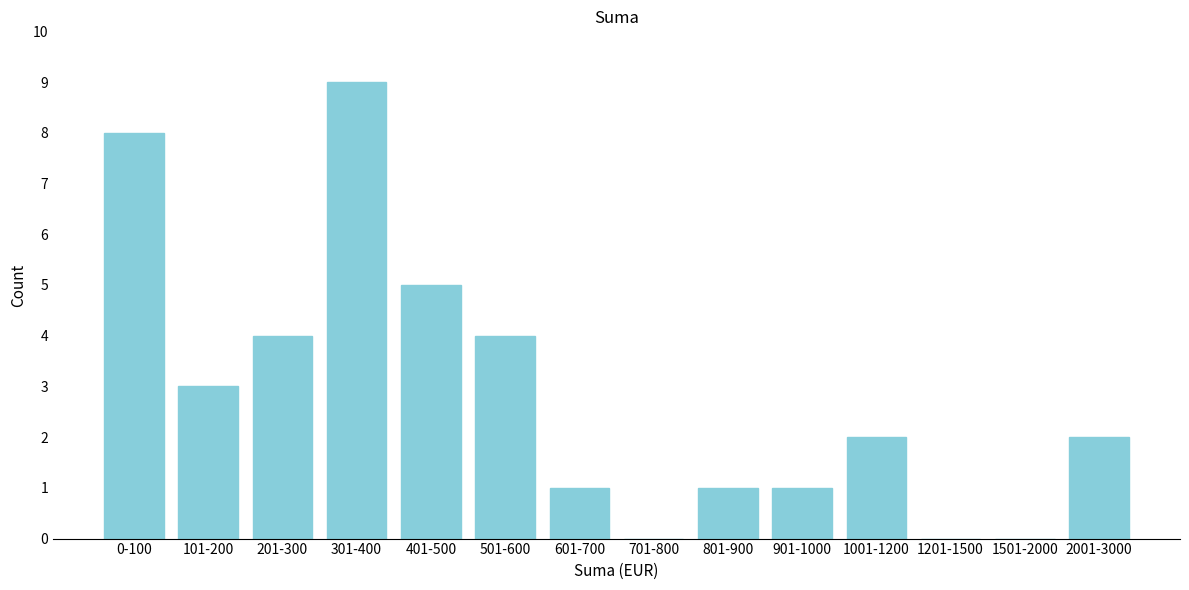

Reading left to right, list all the values displayed in this chart.

0-100=8	101-200=3	201-300=4	301-400=9	401-500=5	501-600=4	601-700=1	701-800=0	801-900=1	901-1000=1	1001-1200=2	1201-1500=0	1501-2000=0	2001-3000=2